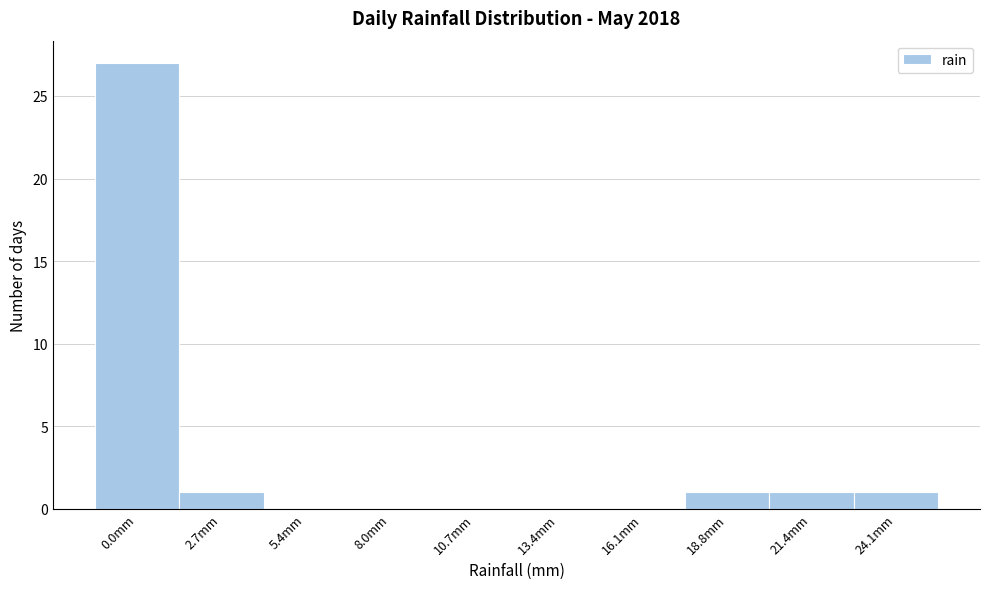

Reading right to left, transcribe all the data shown in this chart.

24.1mm=1	21.4mm=1	18.8mm=1	16.1mm=0	13.4mm=0	10.7mm=0	8.0mm=0	5.4mm=0	2.7mm=1	0.0mm=27